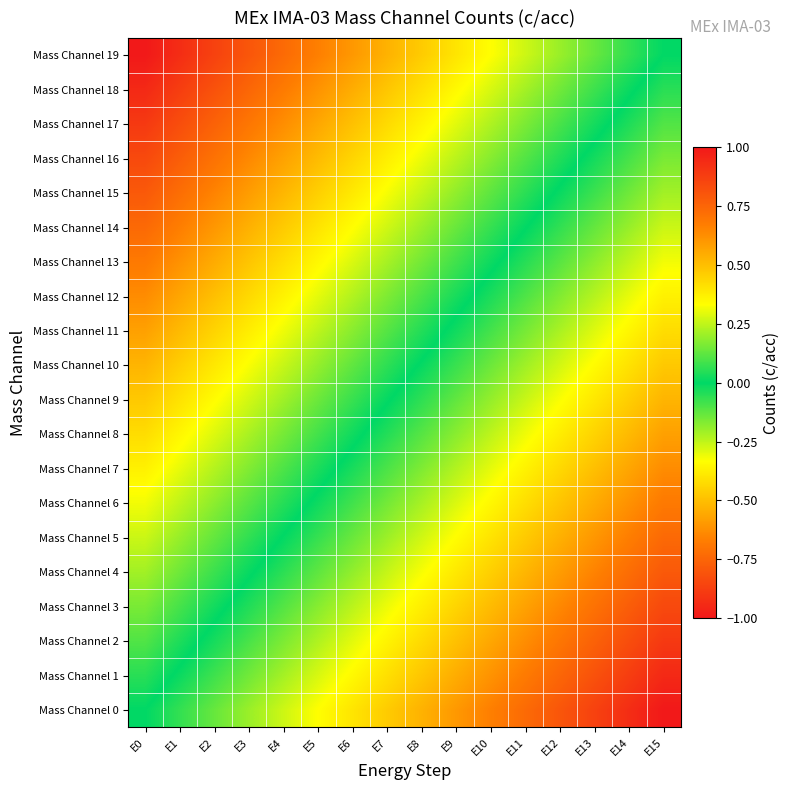

At how many categories does at least one series exceed 0?

15